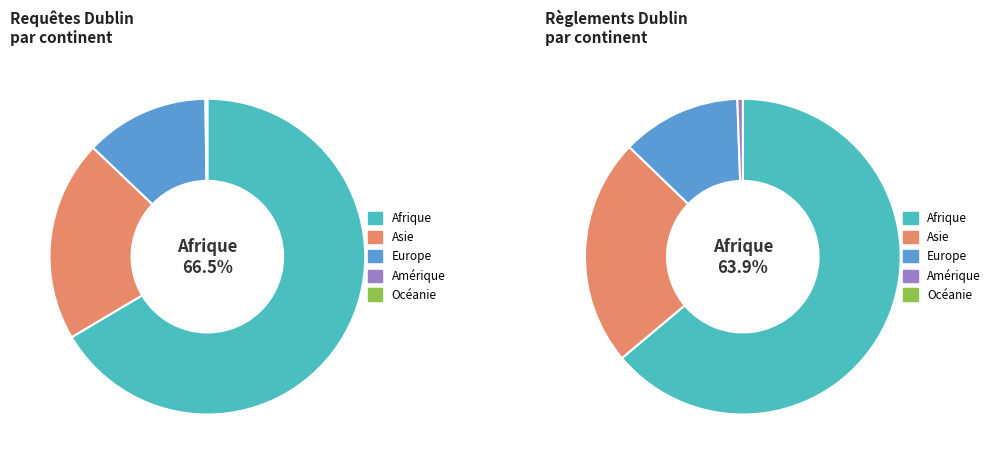

Which category has the smallest portion of the pie?

Océanie